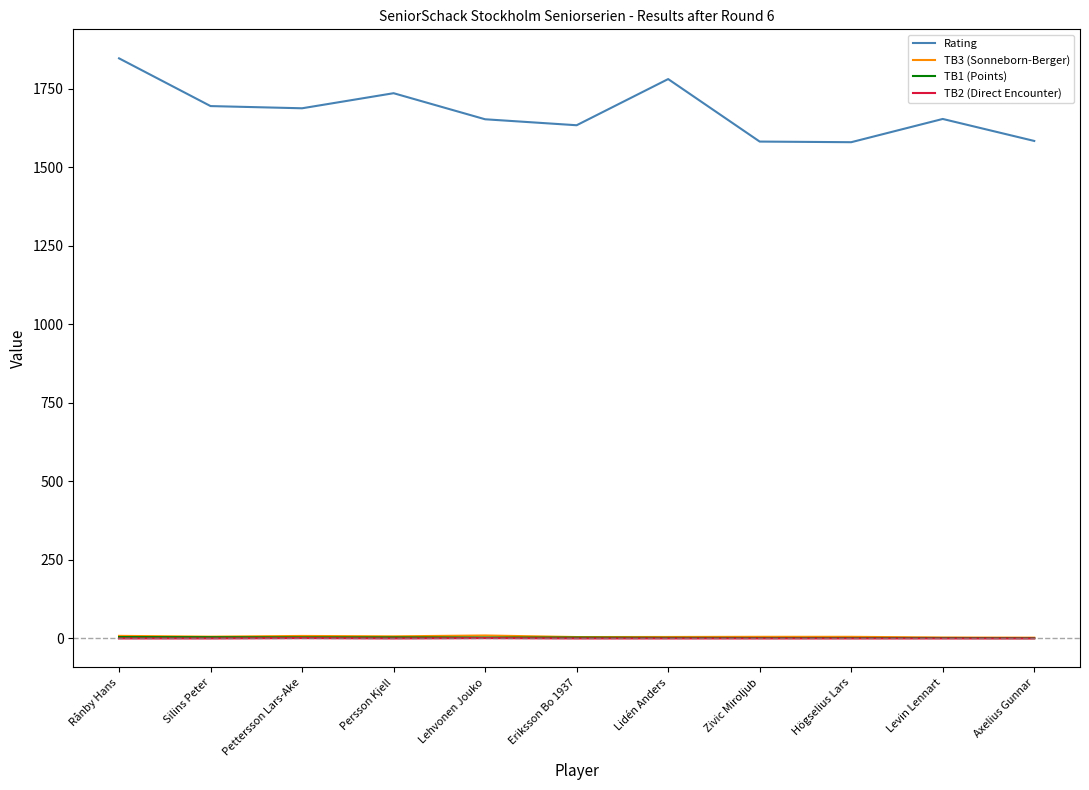

Which series has the widest spread of values?

Rating